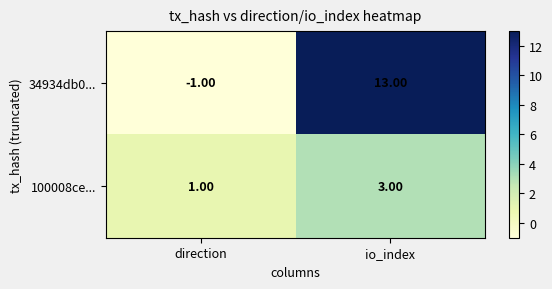

Rank the series at io_index from highest to lowest value.

34934db0..., 100008ce...